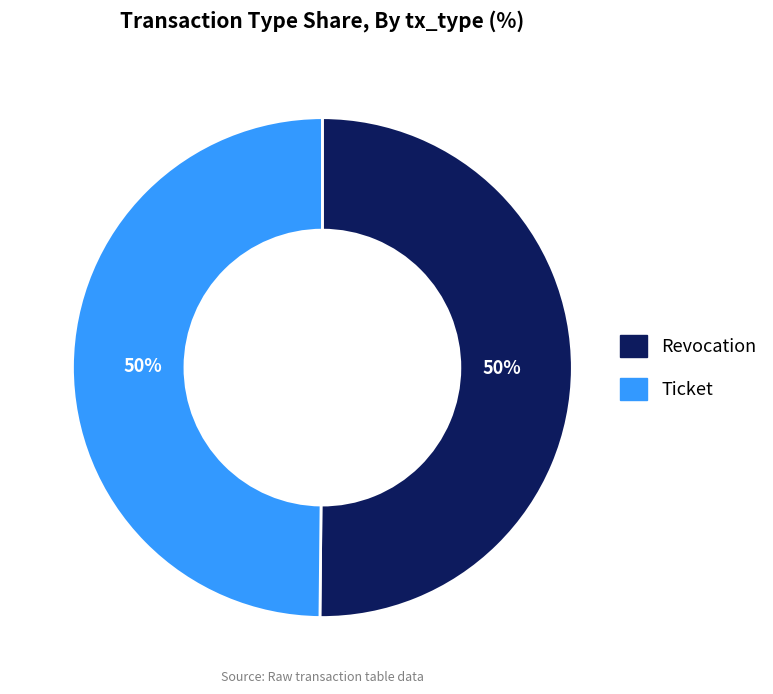

To the nearest percent, what percentage of the pie is Revocation?

50%